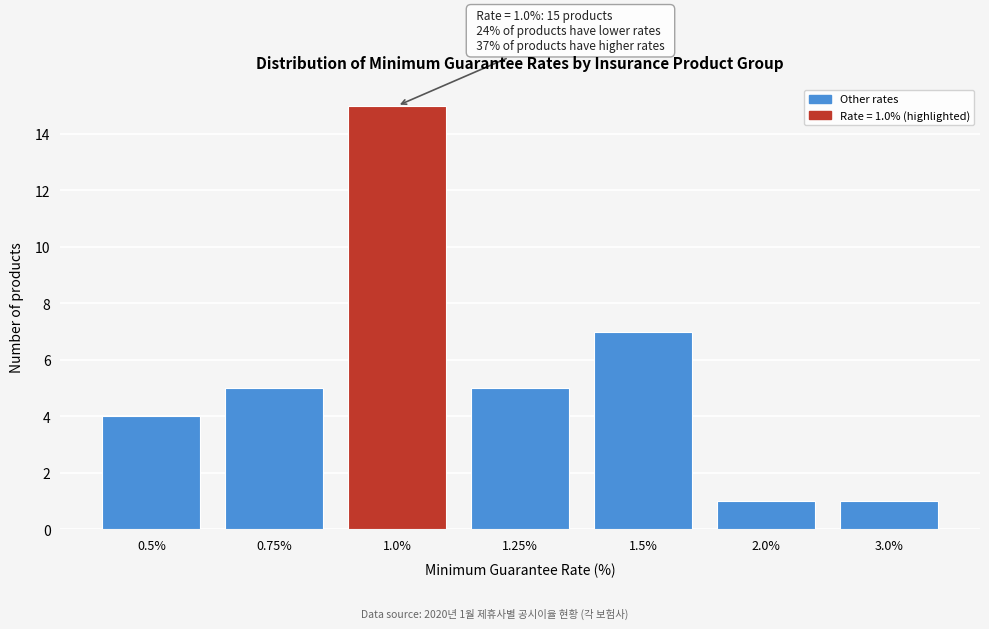

Reading right to left, list all the values displayed in this chart.

1	1	7	5	15	5	4